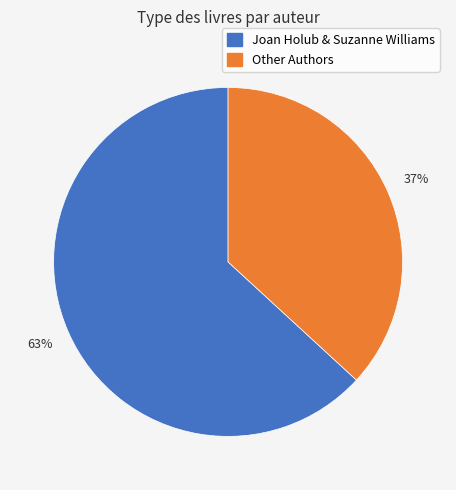

Do Other Authors and Joan Holub & Suzanne Williams together represent more than half of the pie?

Yes